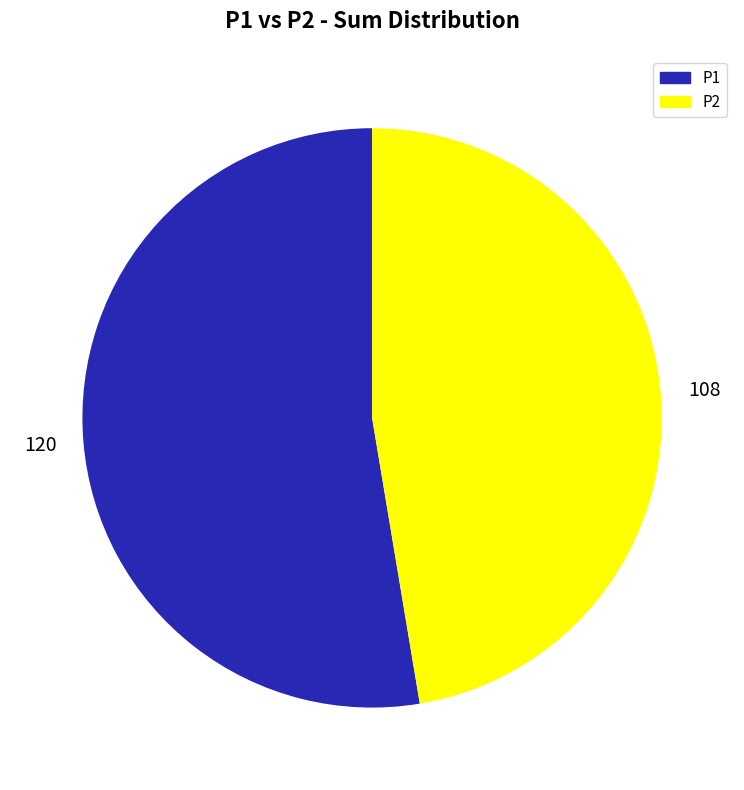

What is the smallest slice in the pie chart?

P2